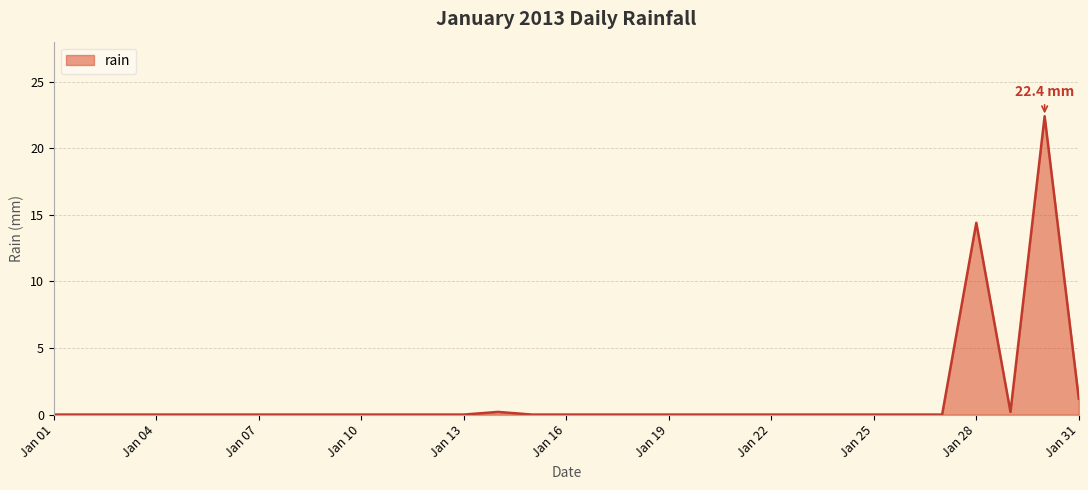

What is the difference between the maximum and minimum values?

22.4